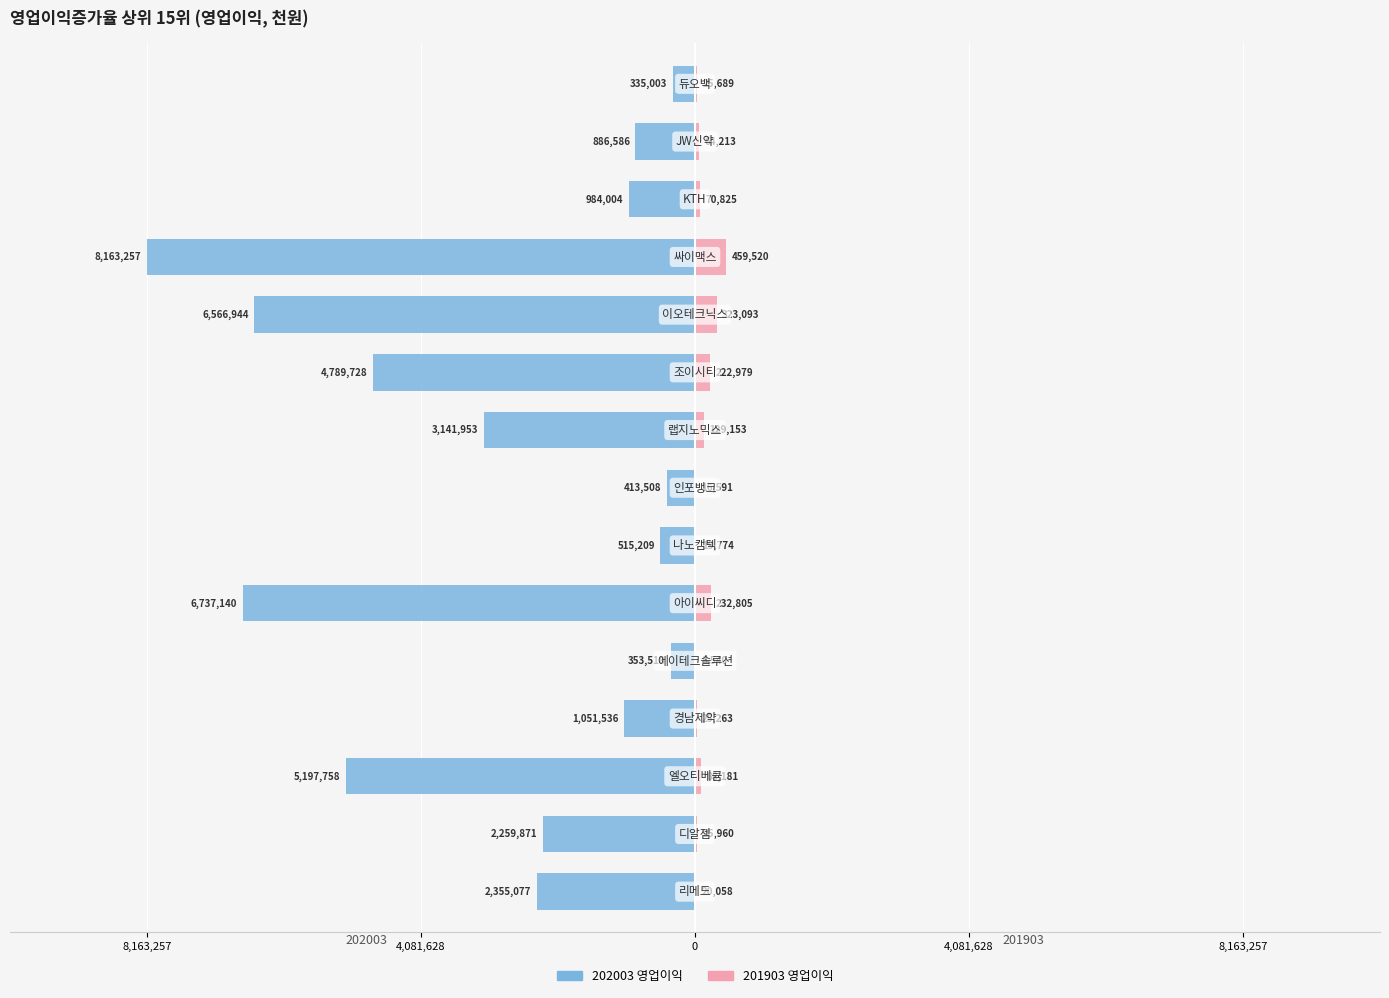

Which has a higher value, 8,163,257 or 8?

8,163,257